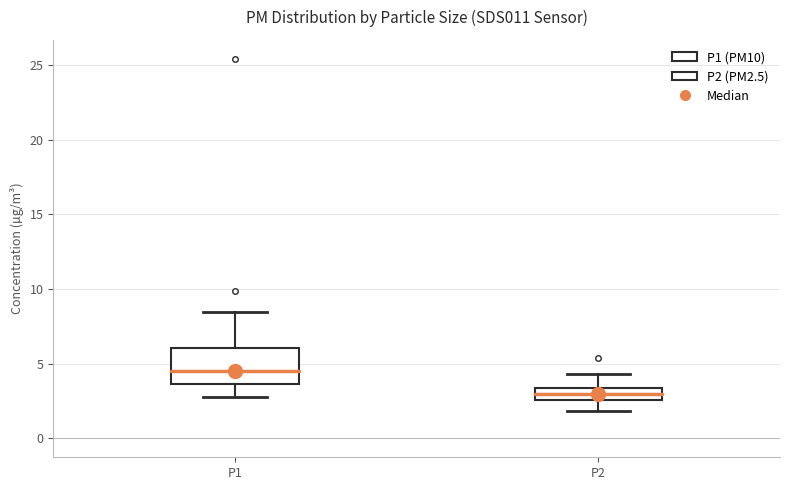

Which box's median line is the highest?

P1